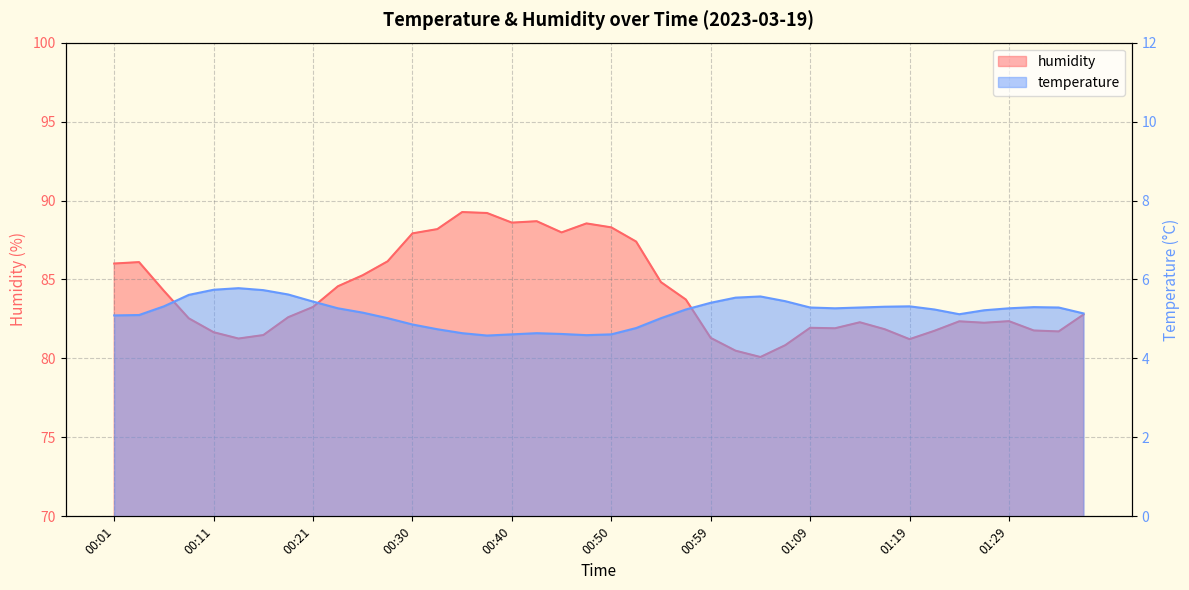

What is the difference between the highest and lowest values at 01:09?

76.6